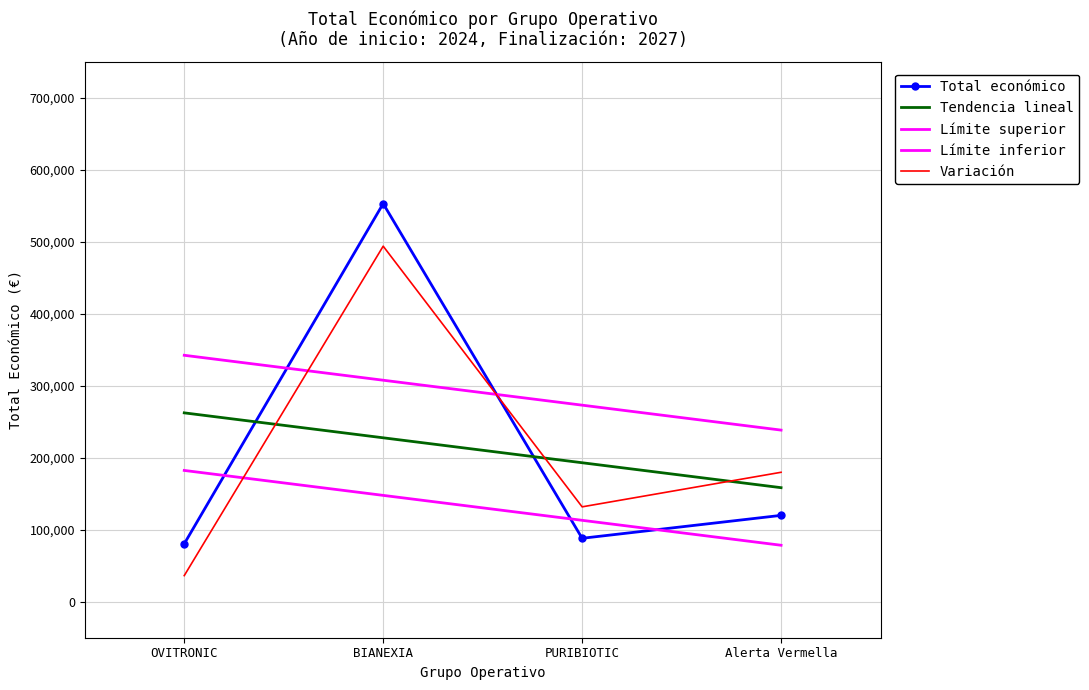

What is the value of the Límite inferior point at the 1st from the left?

182443.0